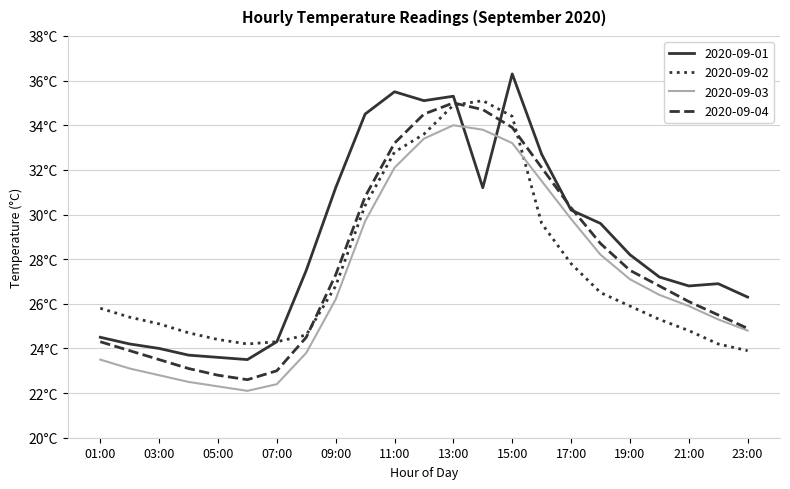

Is this an area chart (filled region under the line)?

No